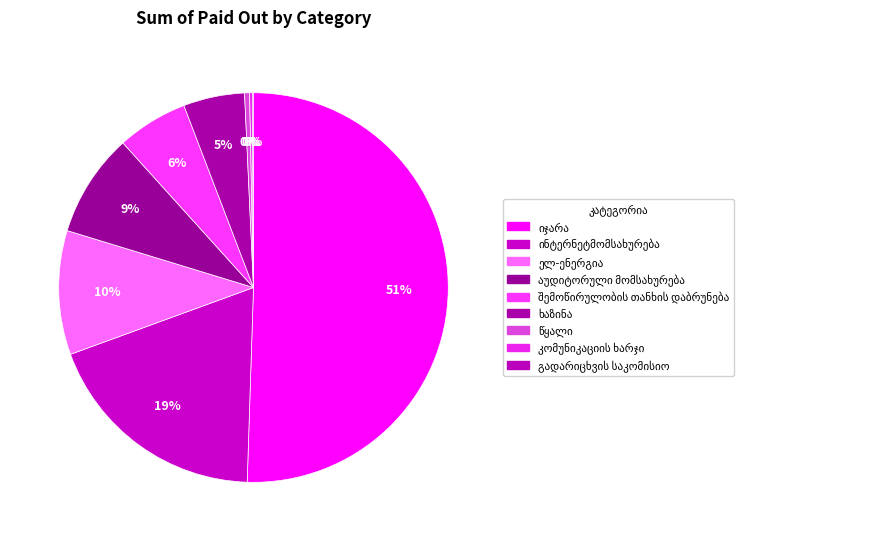

Which has a higher value, კომუნიკაციის ხარჯი or წყალი?

წყალი